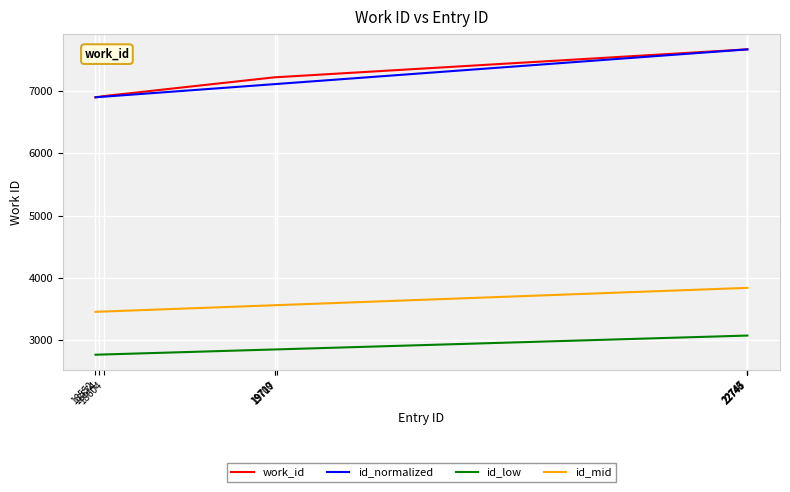

Does the chart have visible grid lines?

Yes